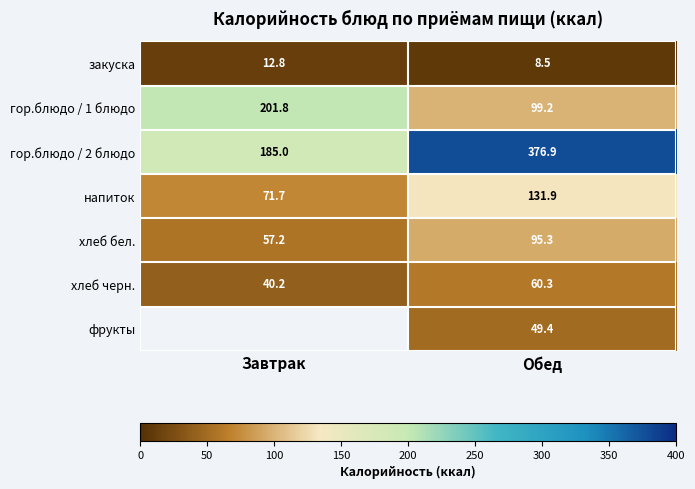

What is the sum of the хлеб бел. values at Обед and Завтрак?

152.5